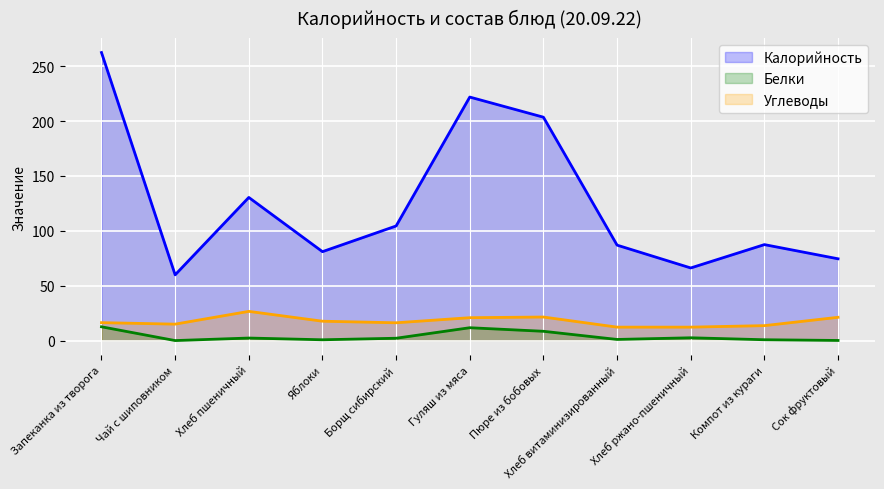

Rank the series at Хлеб ржано-пшеничный from lowest to highest value.

Белки, Углеводы, Калорийность